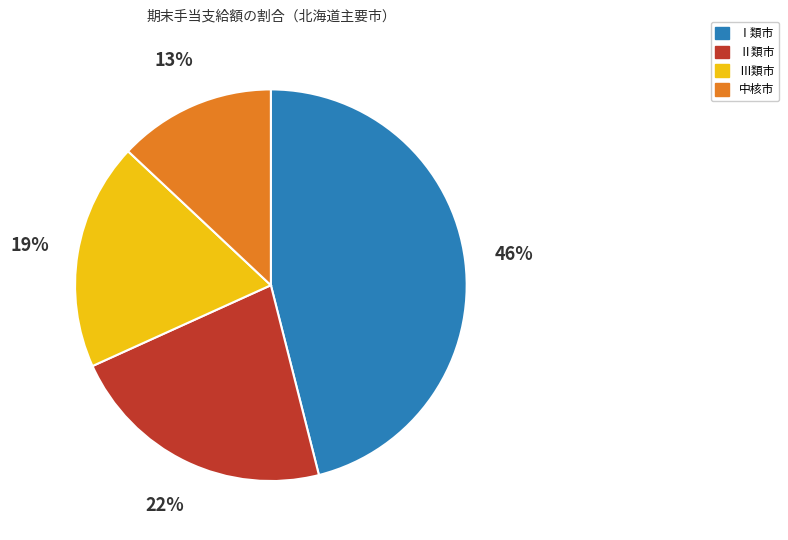

Does any single category account for the majority?

No